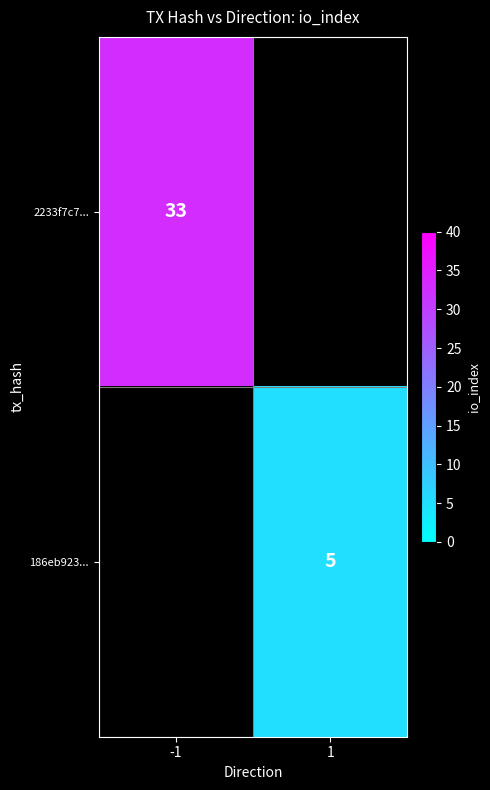

Is the value of 2233f7c7... at -1 greater than the value of 186eb923... at 1?

Yes